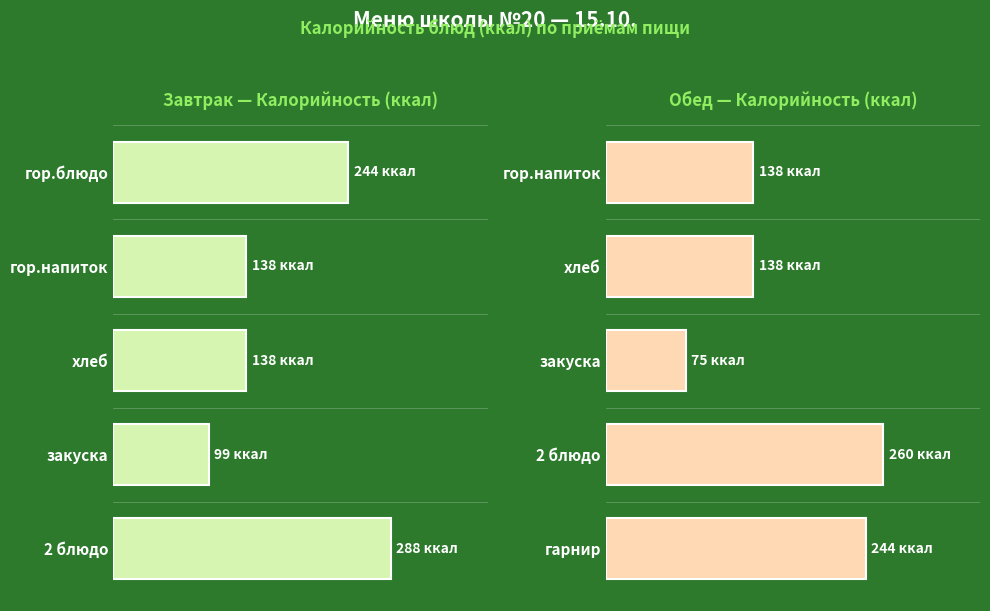

Which series has the largest range (max minus min)?

Завтрак — Калорийность (ккал)